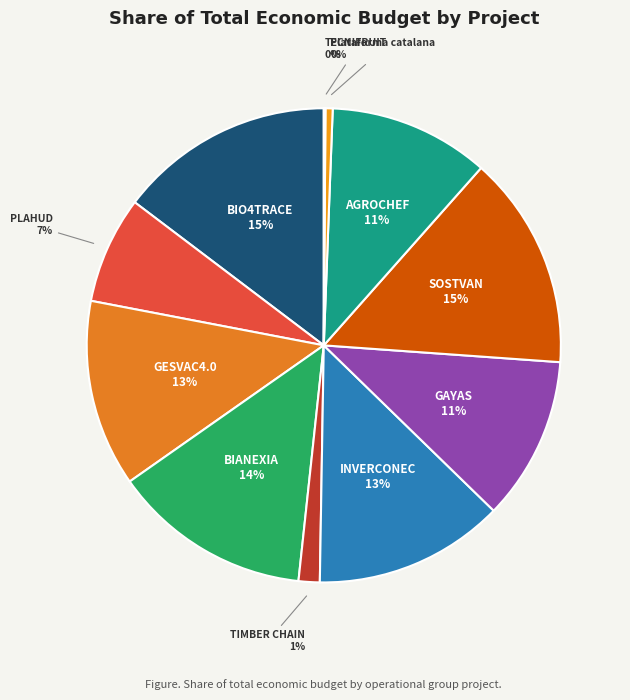

To the nearest percent, what is the difference between the GAYAS and Plataforma catalana slice percentages?

11%